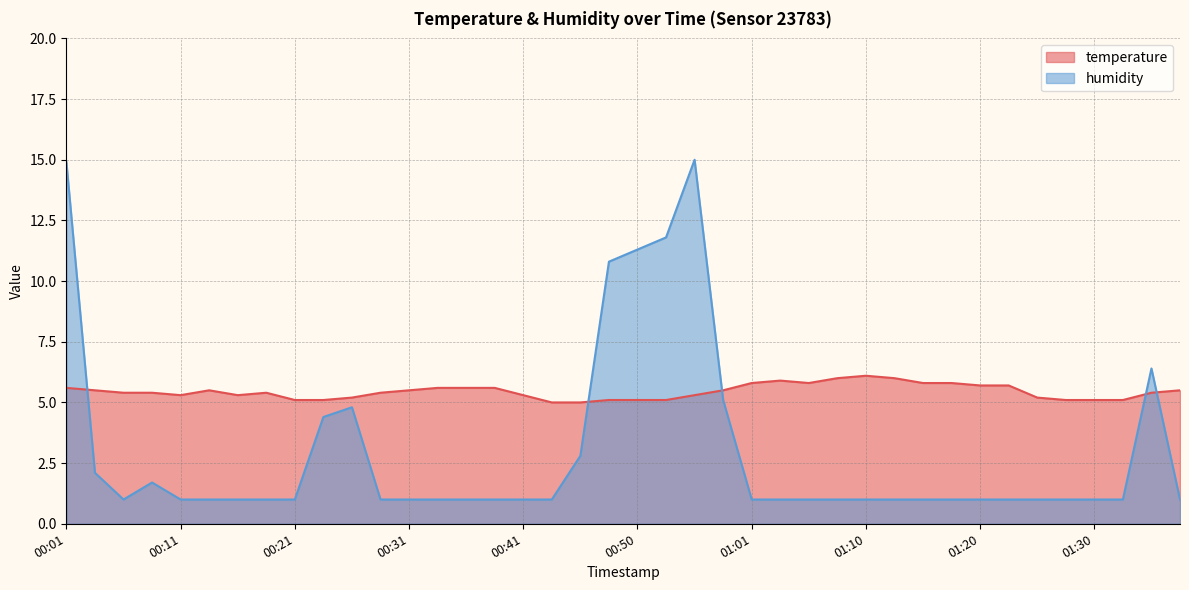

Where is the first local maximum for humidity?

00:09